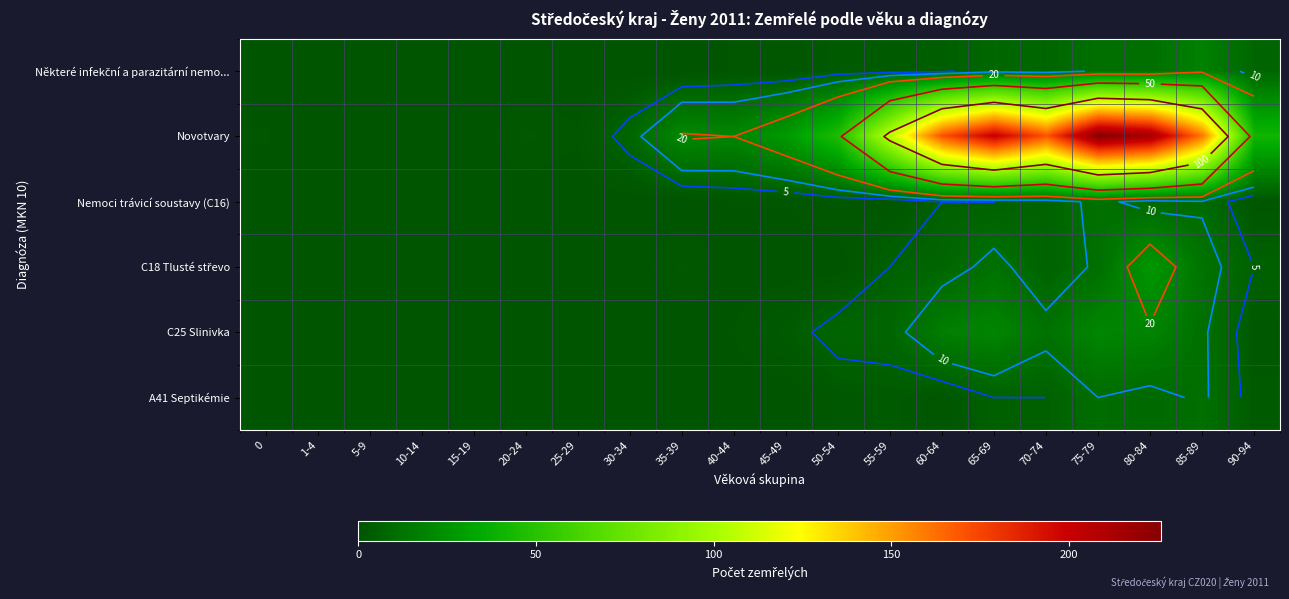

True or false: Nemoci trávicí soustavy (C16) has a value of 0 at 20-24.

True